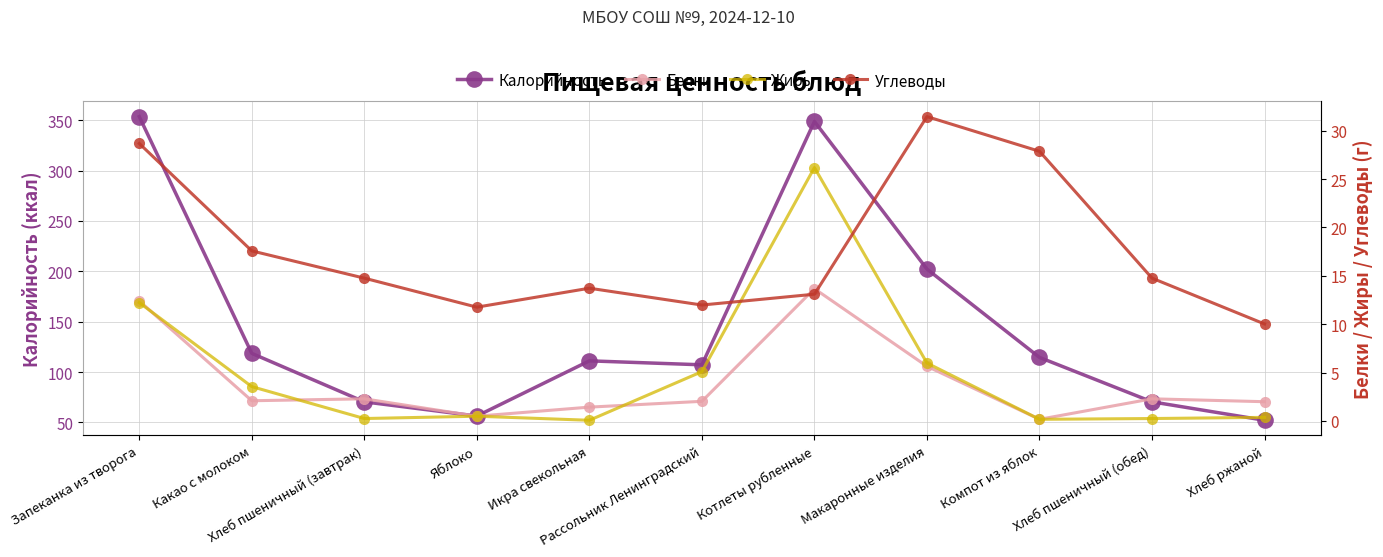

What is the maximum value shown in the chart?

353.6